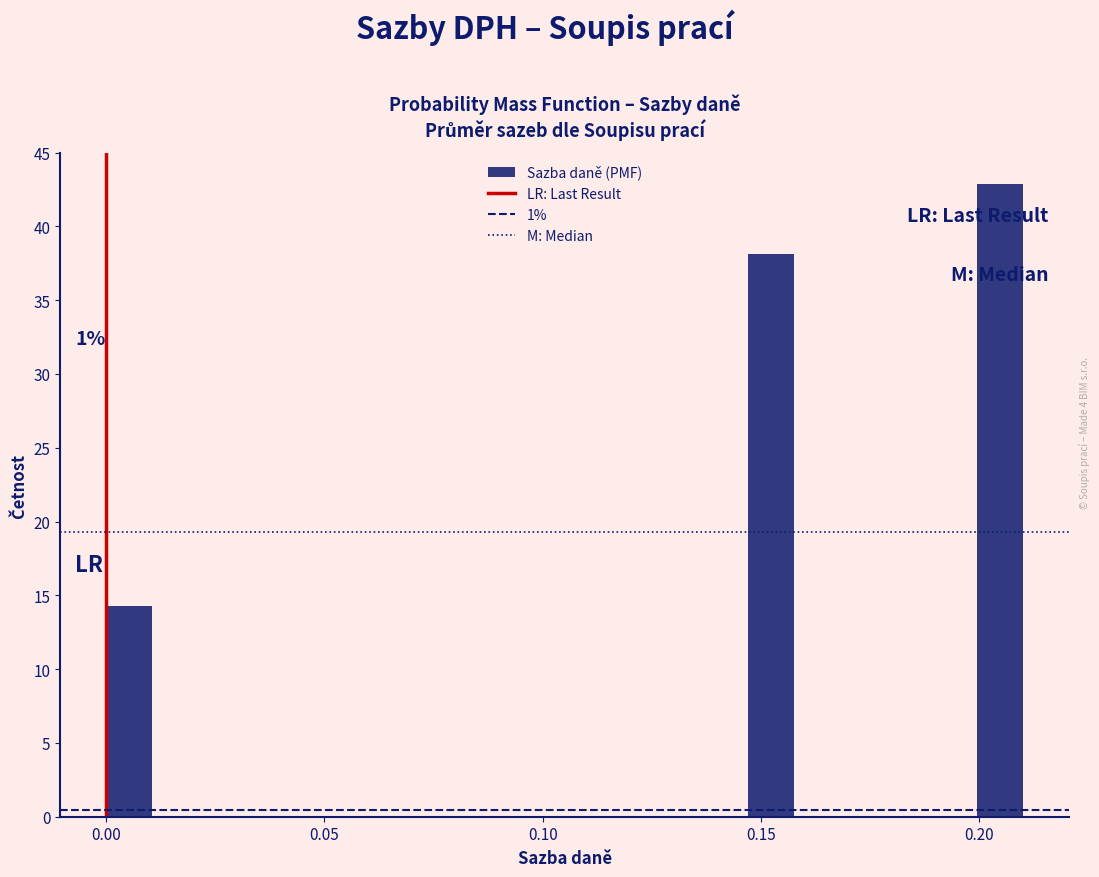

Read against the x-axis, roughly where is the centre of the tallest bar?

0.205